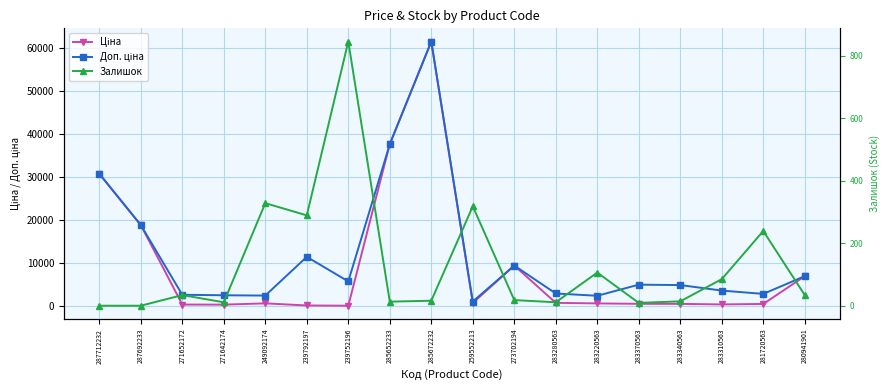

Which label corresponds to the smallest value in the chart?

287712232